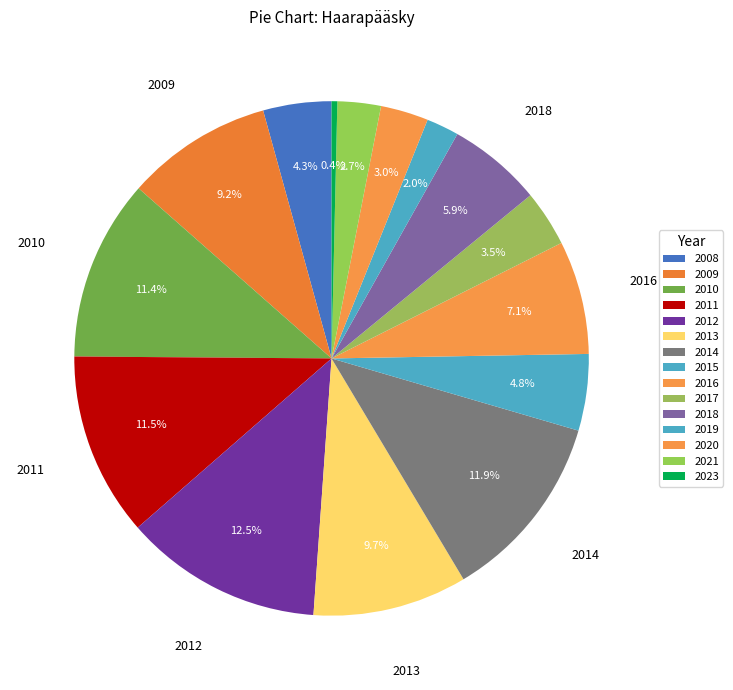

How many segments does this pie chart have?

15